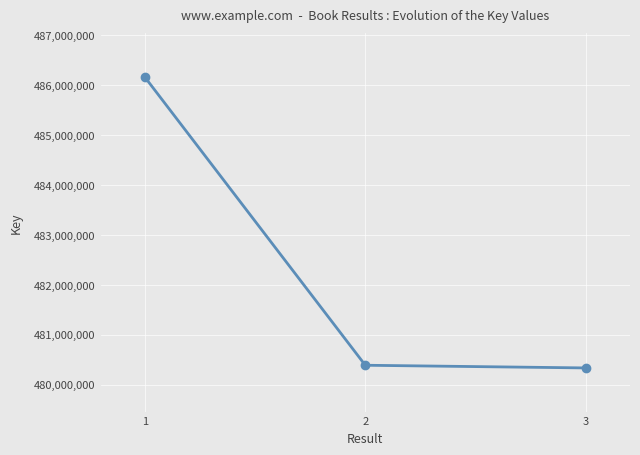

Reading left to right, extract all data points from this chart.

1=486168593	2=480389937	3=480336098